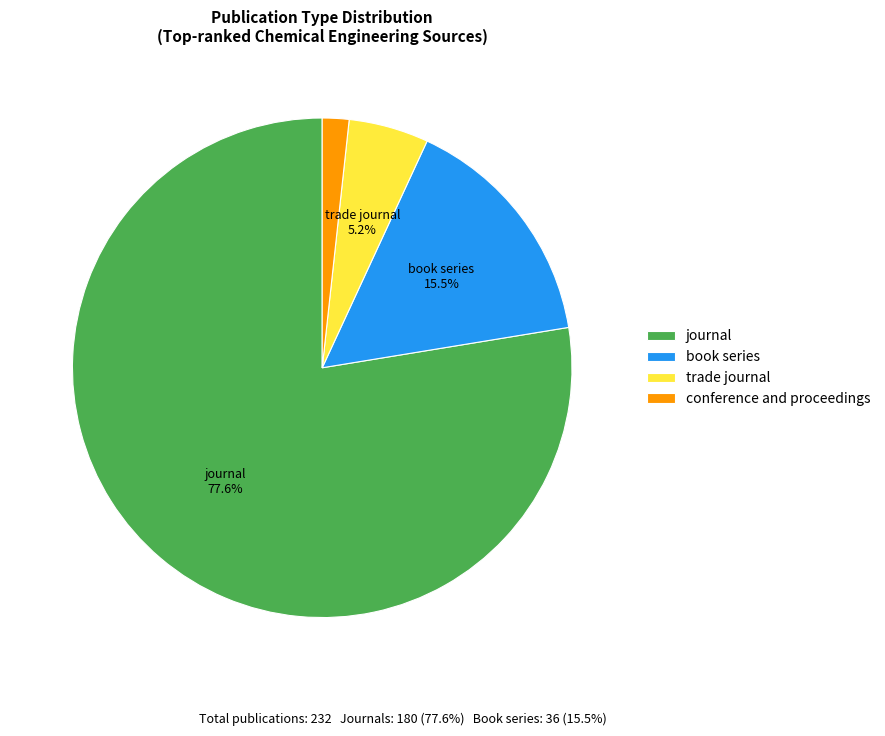

What is the smallest slice in the pie chart?

conference and proceedings